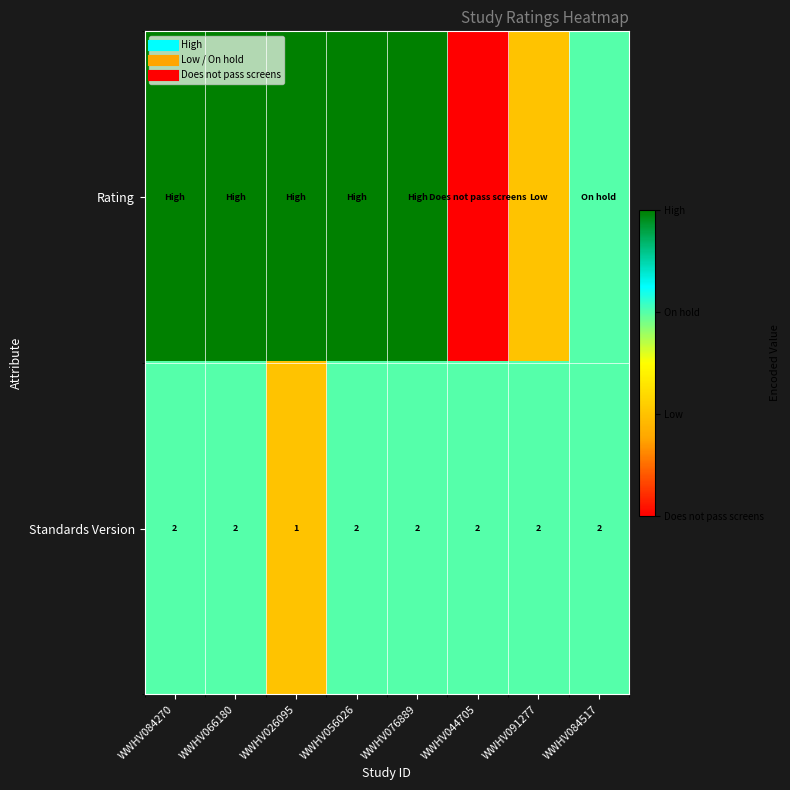

At how many categories does at least one series exceed 2?

5